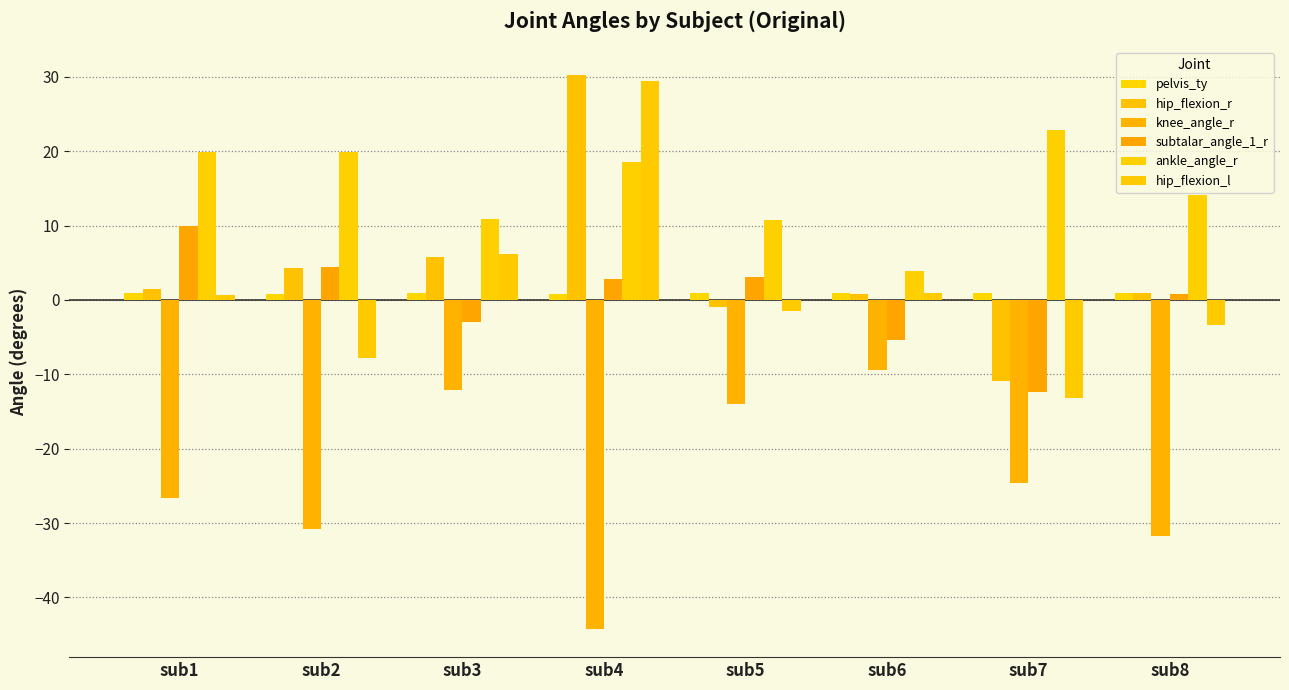

How many data points in subtalar_angle_1_r are less than 2?

4